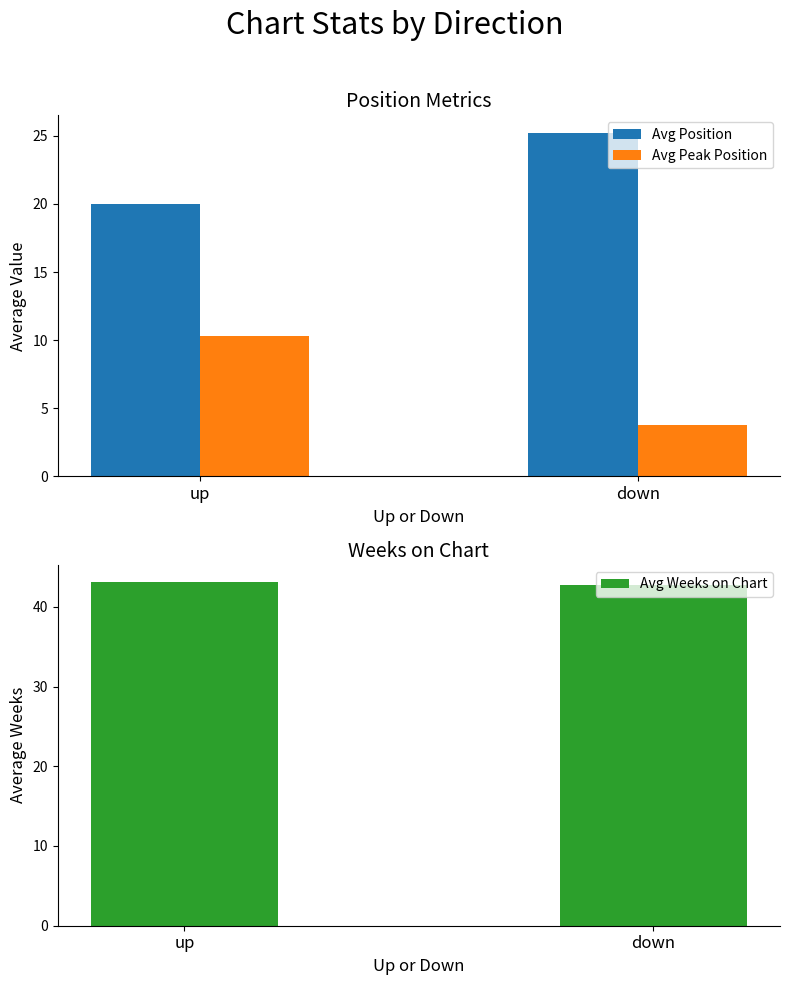

Reading left to right, list all the values displayed in this chart.

Avg Position: up=20.0	down=25.2
Avg Peak Position: up=10.3	down=3.8
Avg Weeks on Chart: up=43.1	down=42.8